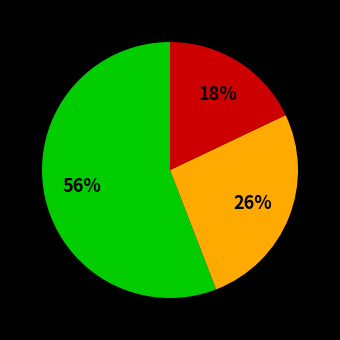

Is there any slice that represents more than half of the pie?

Yes